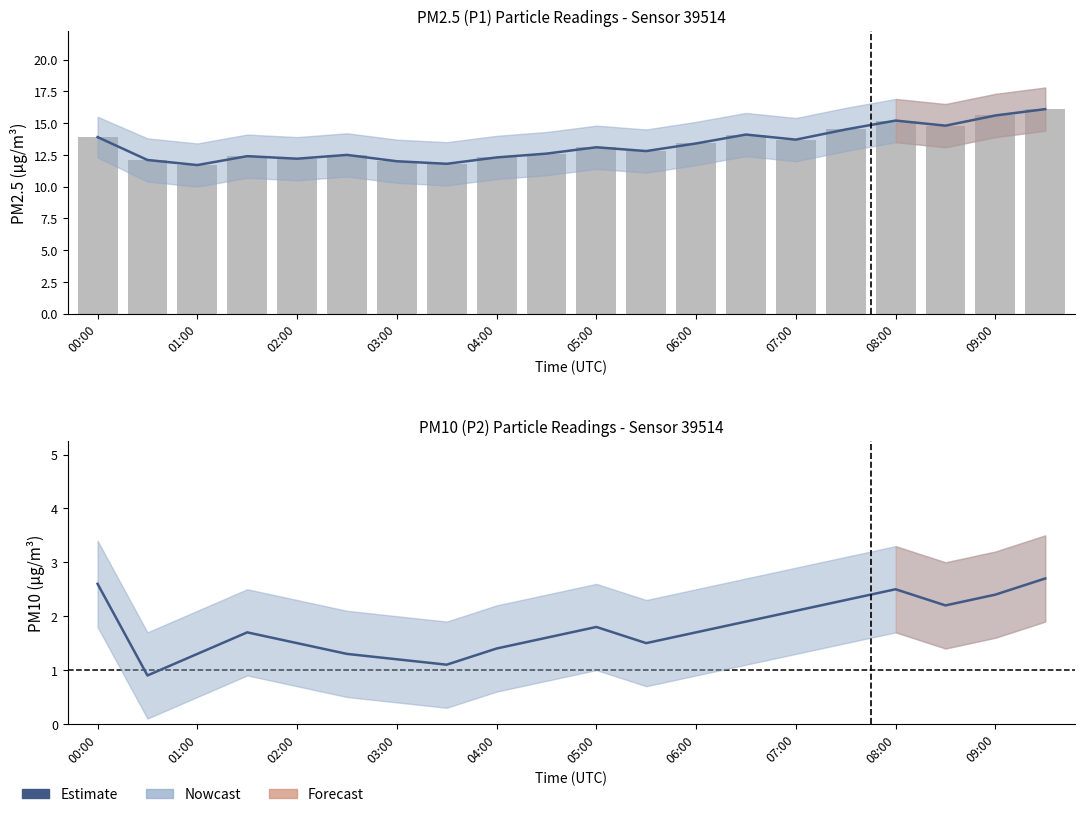

What position from the left is 19?

20